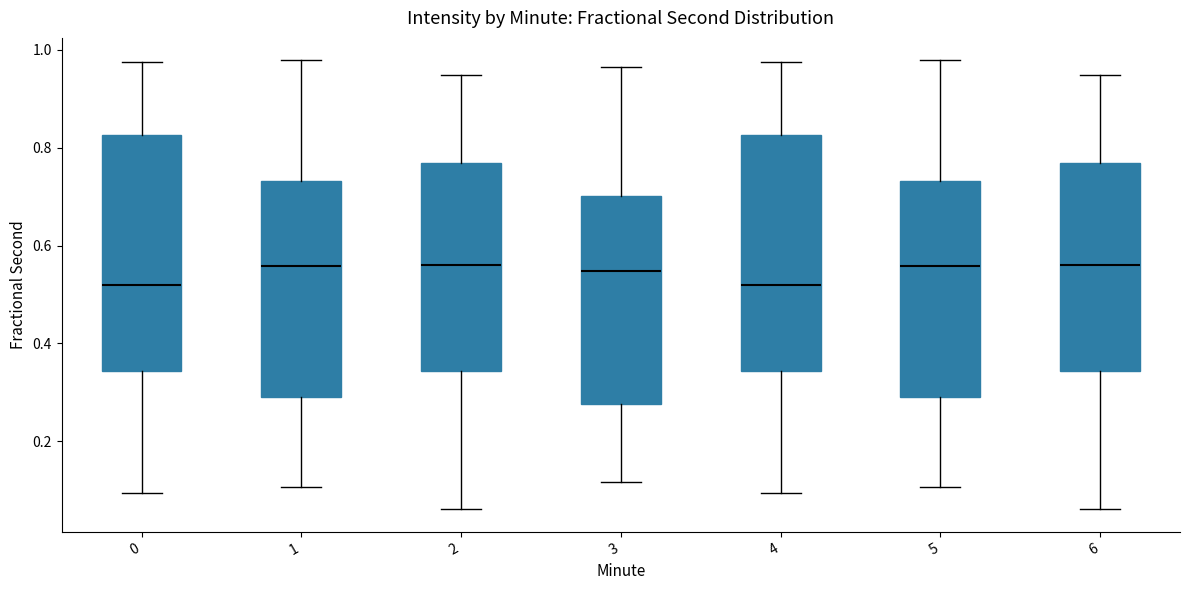

Reading left to right, read every box against the y-axis: the position of its median line, the range the box covers, and the ends of its whiskers. The values are not printed on the chart, so give them approximately, as read against the axis.

0: median 0.52, box 0.34 to 0.82, whiskers 0.10 to 0.98
1: median 0.56, box 0.30 to 0.74, whiskers 0.10 to 0.98
2: median 0.56, box 0.34 to 0.76, whiskers 0.06 to 0.94
3: median 0.54, box 0.28 to 0.70, whiskers 0.12 to 0.96
4: median 0.52, box 0.34 to 0.82, whiskers 0.10 to 0.98
5: median 0.56, box 0.30 to 0.74, whiskers 0.10 to 0.98
6: median 0.56, box 0.34 to 0.76, whiskers 0.06 to 0.94